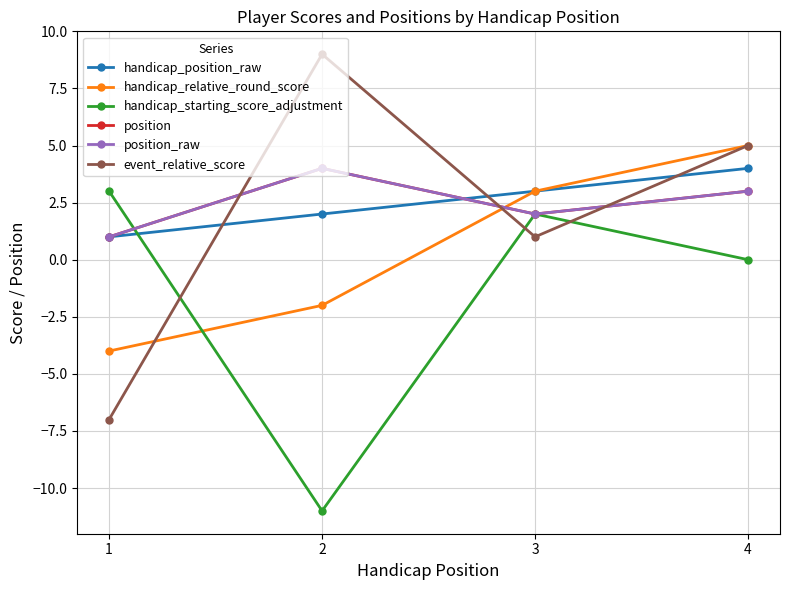

Reading left to right, what are all the values shown in this chart?

handicap_position_raw: 1	2	3	4
handicap_relative_round_score: -4	-2	3	5
handicap_starting_score_adjustment: 3	-11	2	0
position: 1	4	2	3
position_raw: 1	4	2	3
event_relative_score: -7	9	1	5